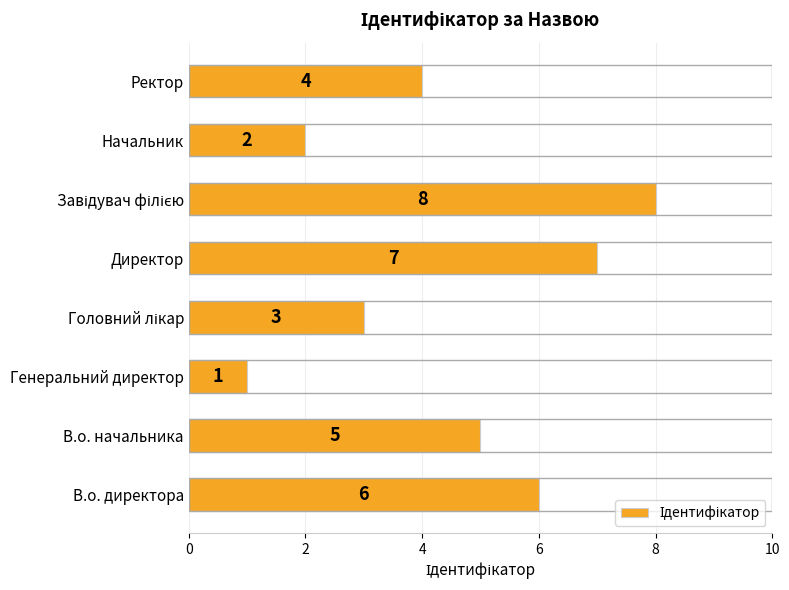

How many values are between 3 and 7?

5